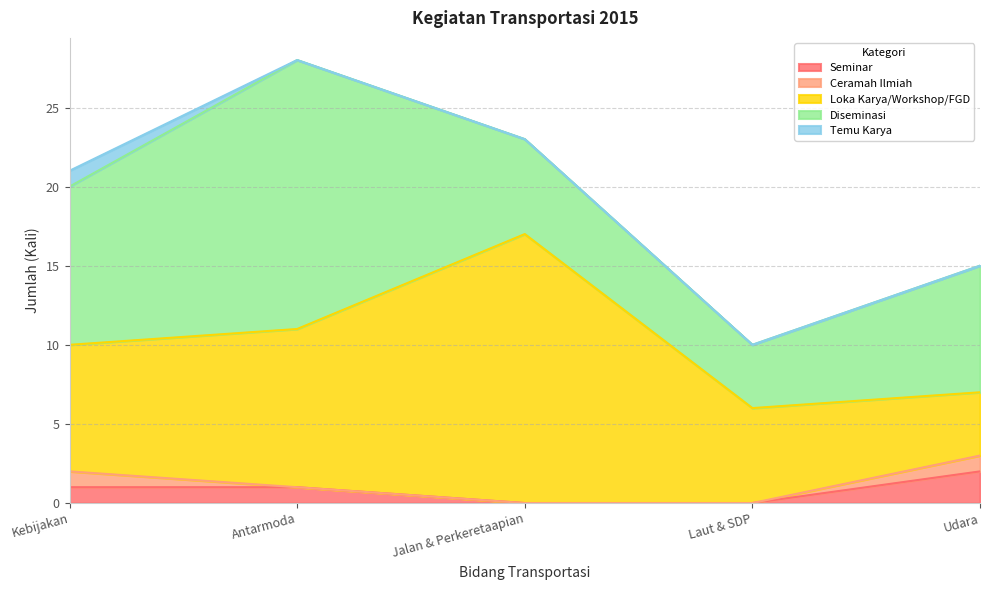

At which category is the sum across all series the highest?

Antarmoda